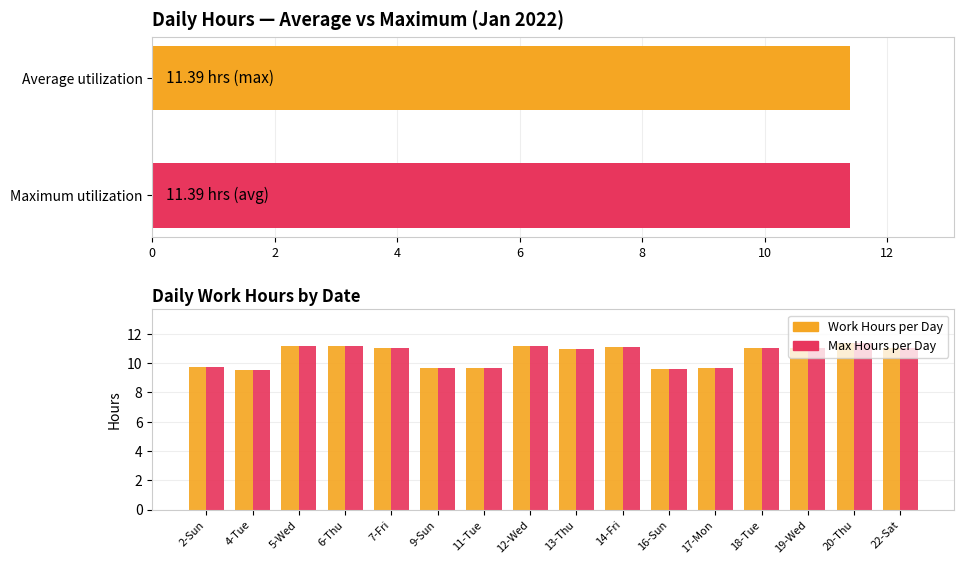

How many groups of bars are there?

16